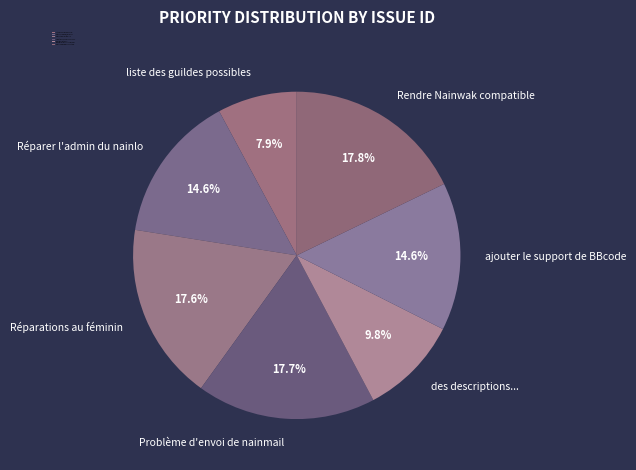

Which slice is the smallest?

liste des guildes possibles